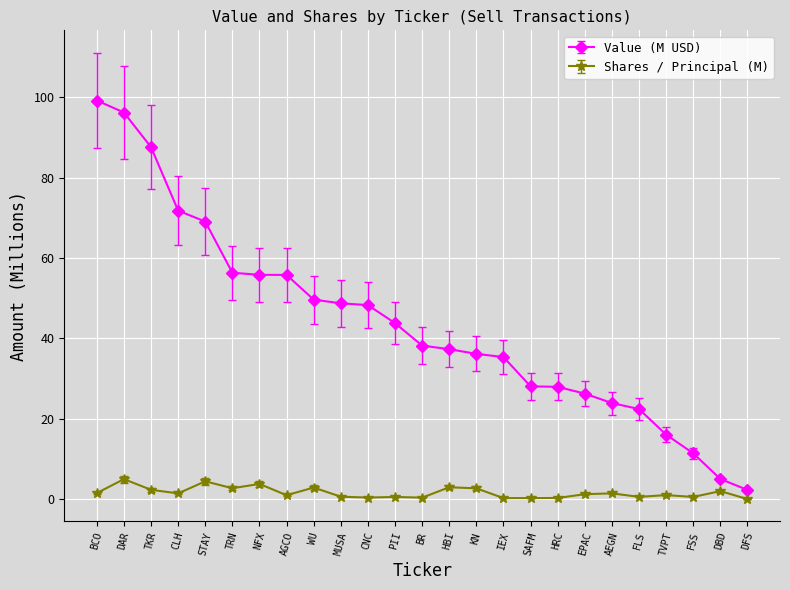

Which category has the lowest value in the Value (M USD) series?

DFS